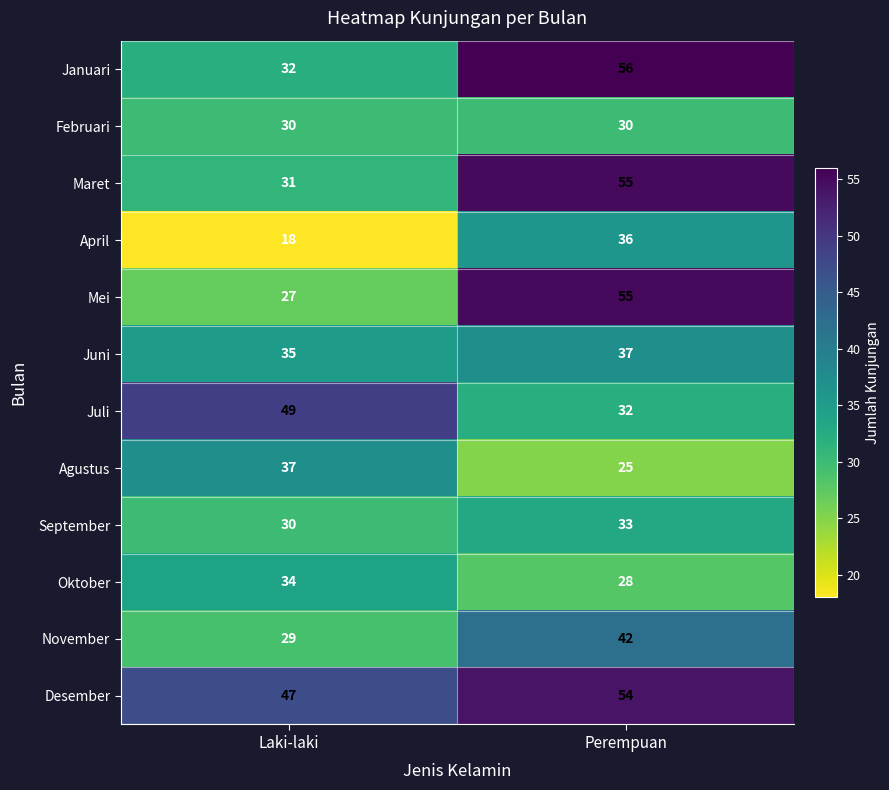

What is the approximate value of Mei at Laki-laki, to the nearest 5?

25